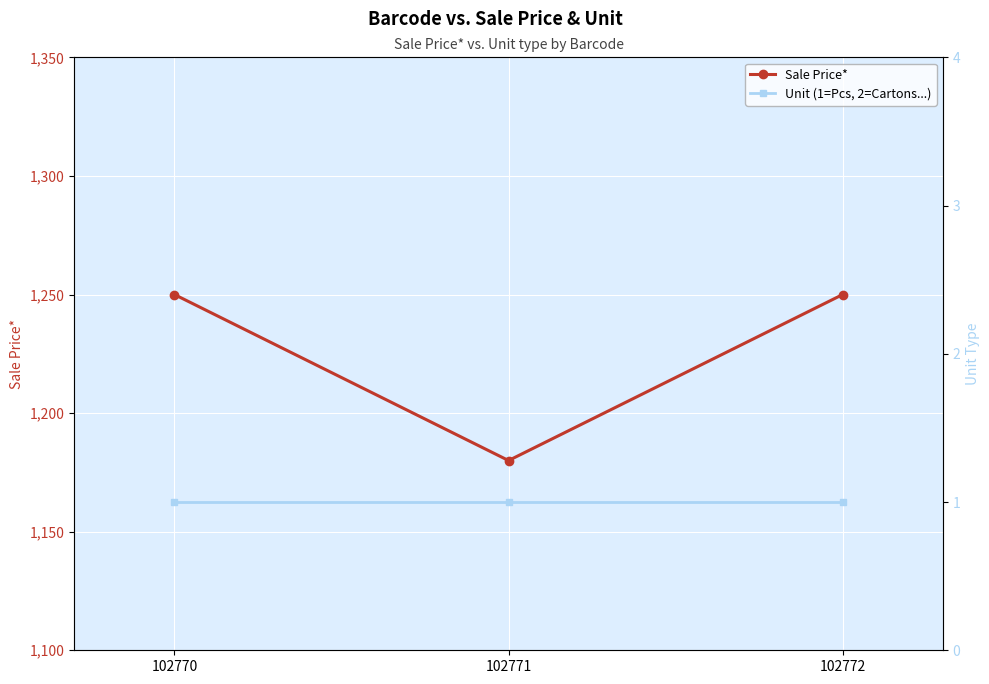

What are all the series names shown in the legend?

Sale Price*, Unit (1=Pcs, 2=Cartons...)